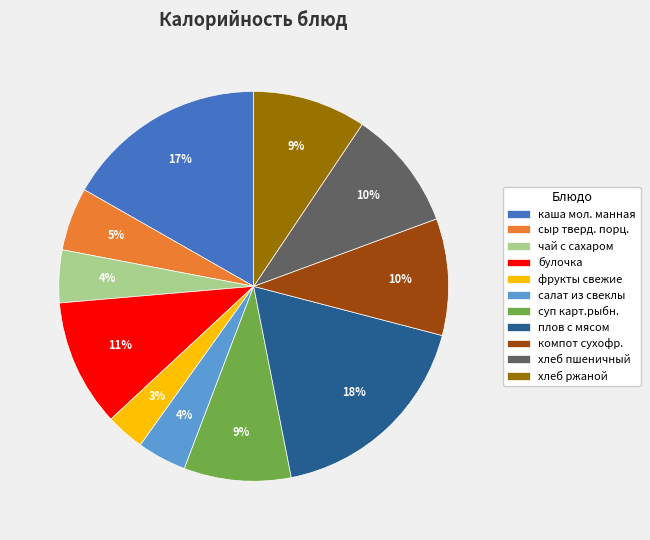

To the nearest percent, what portion does хлеб пшеничный represent?

10%